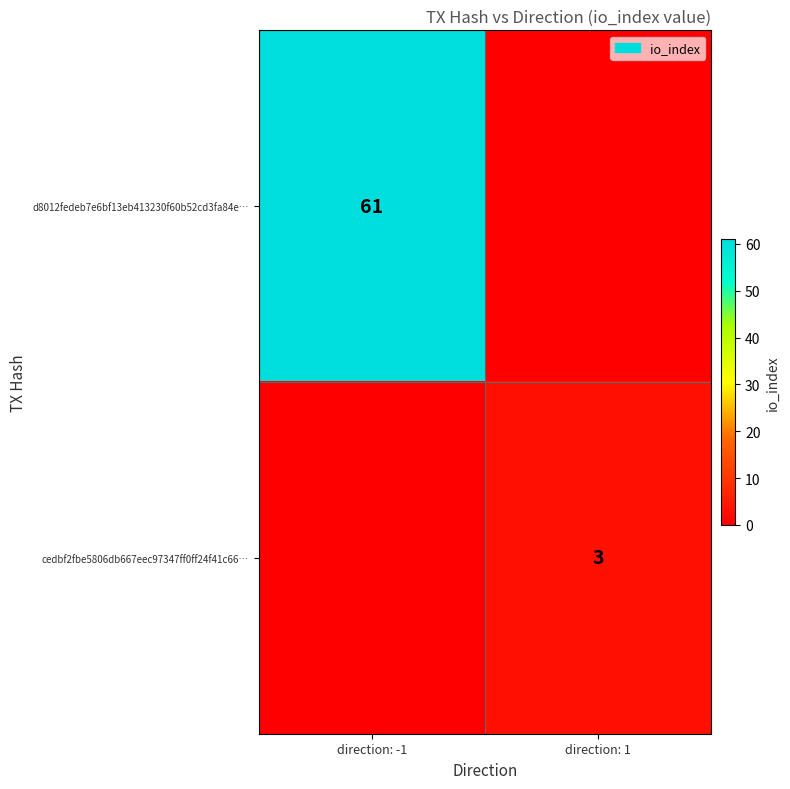

How many data points does each series have?

2